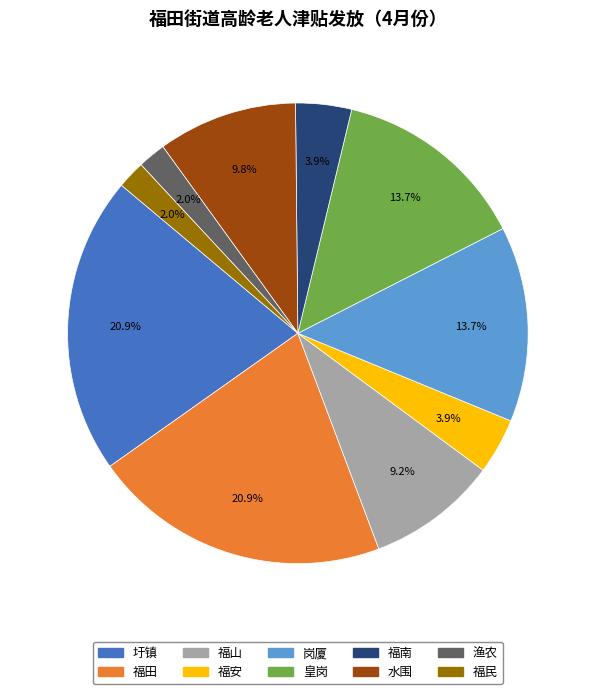

Is the sum of 福田 and 福山 greater than half?

No